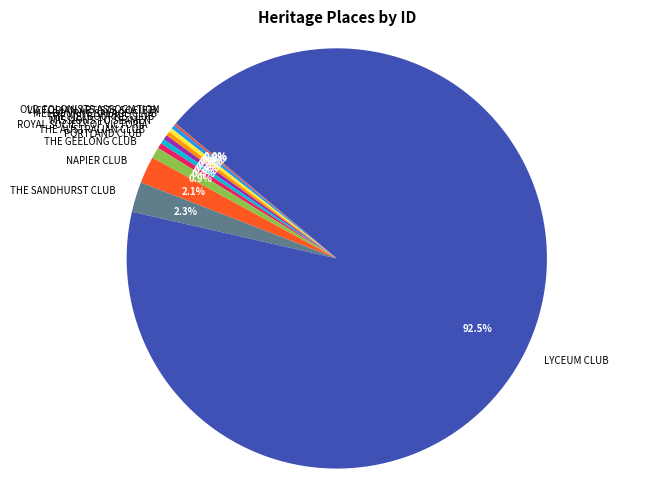

To the nearest percent, what is the average slice percentage?

8%